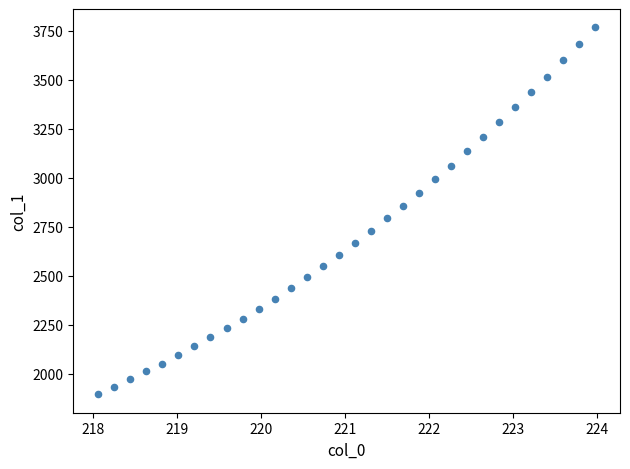

What is the range of Y values (max minus min)?

1870.9